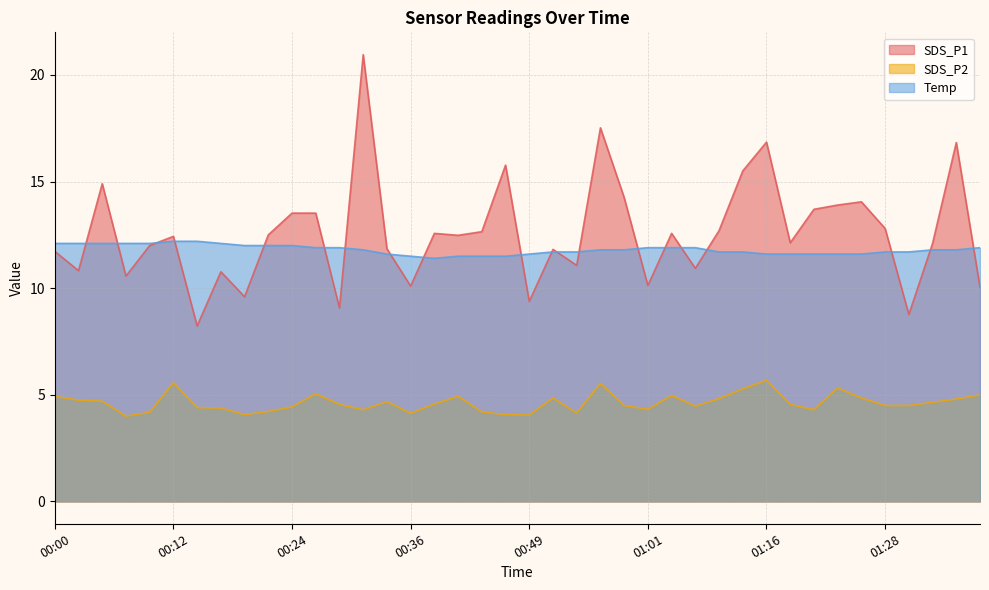

Which series has the widest spread of values?

SDS_P1